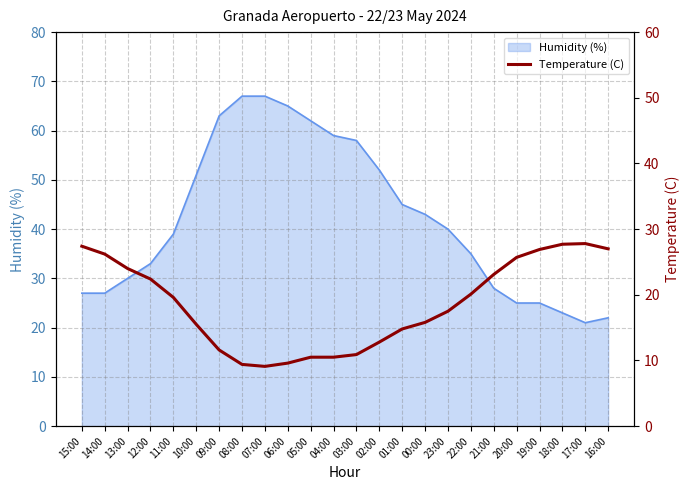

What is the label of the 21st point from the left?

19:00